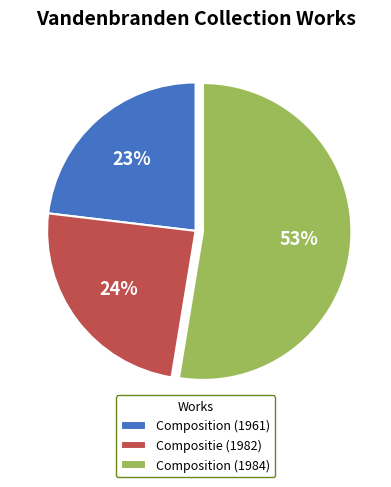

True or false: Composition (1961) accounts for 23% of the total.

True